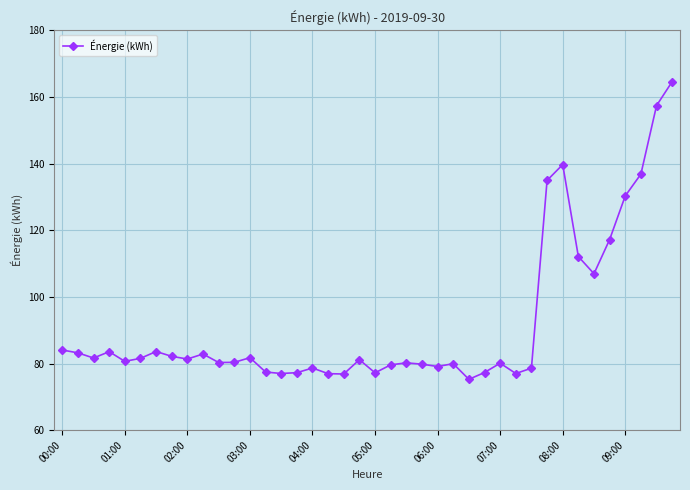

What is the maximum value shown in the chart?

164.6